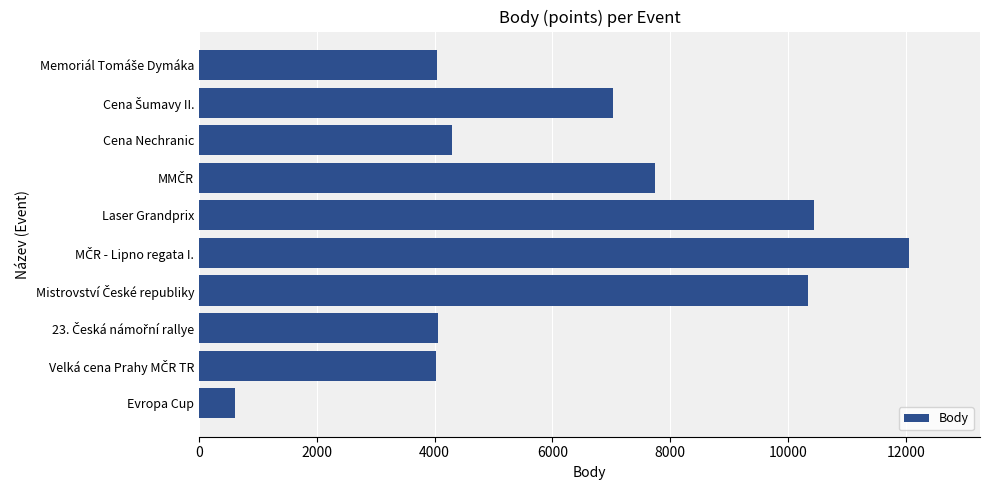

The value at Evropa Cup is 616. True or false?

True